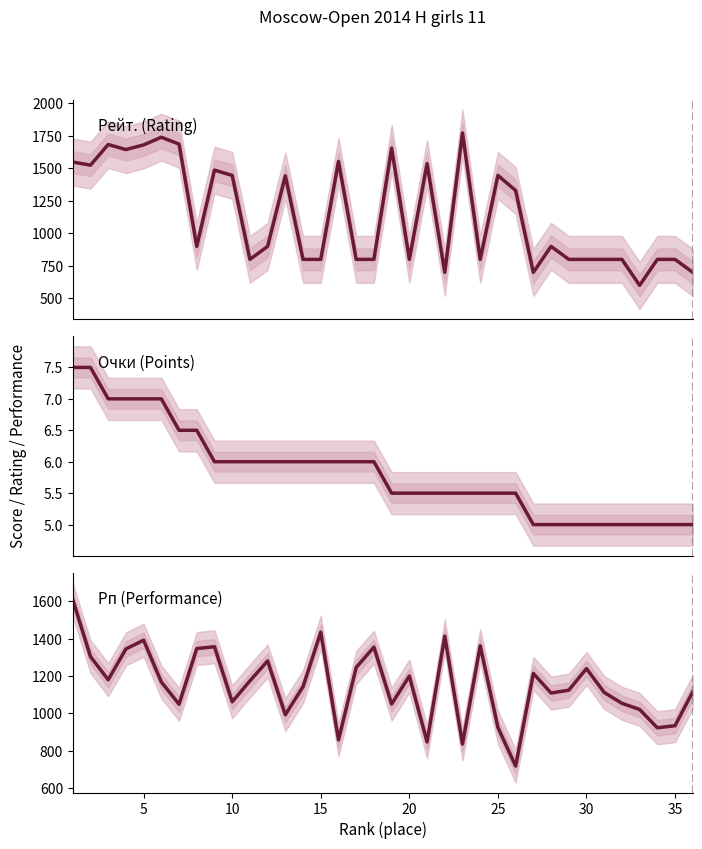

Reading left to right, list all the values displayed in this chart.

Рейт. (Rating): 1549.0	1525.0	1684.0	1645.0	1681.0	1740.0	1687.0	900.0	1487.0	1446.0	800.0	900.0	1443.0	800.0	800.0	1554.0	800.0	800.0	1656.0	800.0	1537.0	700.0	1773.0	800.0	1446.0	1330.0	700.0	900.0	800.0	800.0	800.0	800.0	600.0	800.0	800.0	700.0
Очки (Points): 7.5	7.5	7.0	7.0	7.0	7.0	6.5	6.5	6.0	6.0	6.0	6.0	6.0	6.0	6.0	6.0	6.0	6.0	5.5	5.5	5.5	5.5	5.5	5.5	5.5	5.5	5.0	5.0	5.0	5.0	5.0	5.0	5.0	5.0	5.0	5.0
Рп (Performance): 1609.0	1304.0	1180.0	1345.0	1392.0	1168.0	1049.0	1347.0	1357.0	1062.0	1174.0	1281.0	993.0	1143.0	1435.0	858.0	1246.0	1355.0	1050.0	1200.0	847.0	1414.0	836.0	1362.0	925.0	718.0	1214.0	1109.0	1124.0	1240.0	1112.0	1054.0	1021.0	923.0	934.0	1116.0